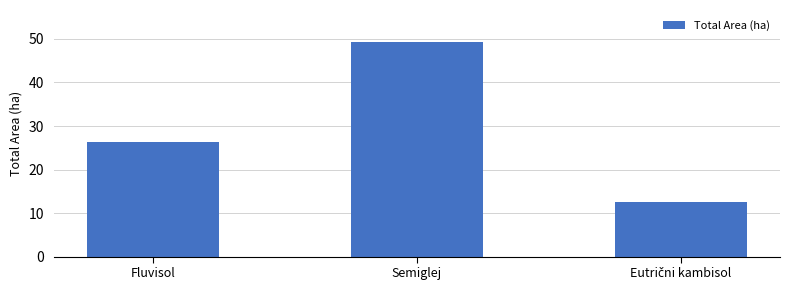

What is the smallest value displayed?

12.5